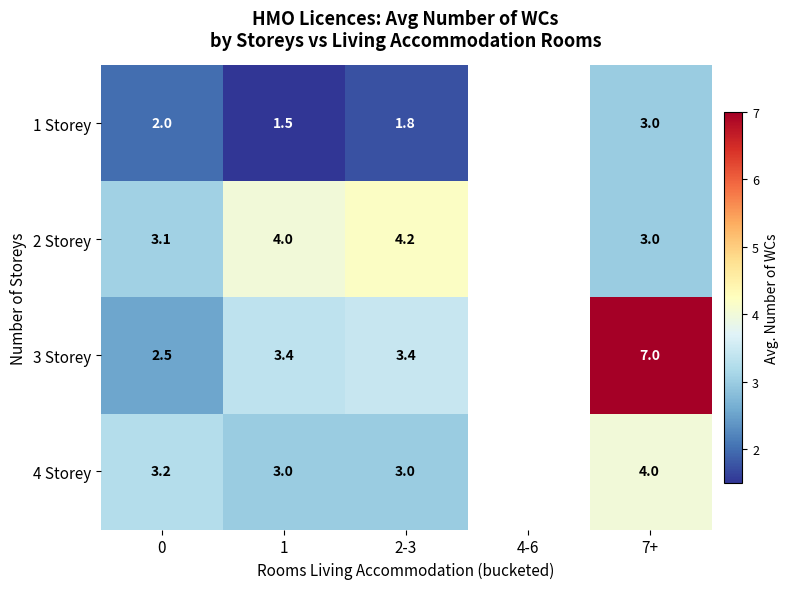

The 3 Storey series shows 7.0 at 7+. True or false?

True